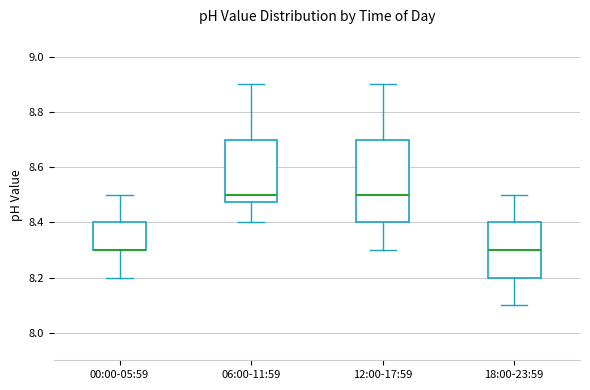

Reading left to right, transcribe this box plot: for each box, give where its median line is, the range the box spans, and where its two whiskers end, as read against the y-axis. The values are not printed on the chart, so give them approximately, as read against the axis.

00:00-05:59: median 8.30 (drawn on the box's lower edge), box 8.30 to 8.40, whiskers 8.20 to 8.50
06:00-11:59: median 8.50, box 8.48 to 8.70, whiskers 8.40 to 8.90
12:00-17:59: median 8.50, box 8.40 to 8.70, whiskers 8.30 to 8.90
18:00-23:59: median 8.30, box 8.20 to 8.40, whiskers 8.10 to 8.50